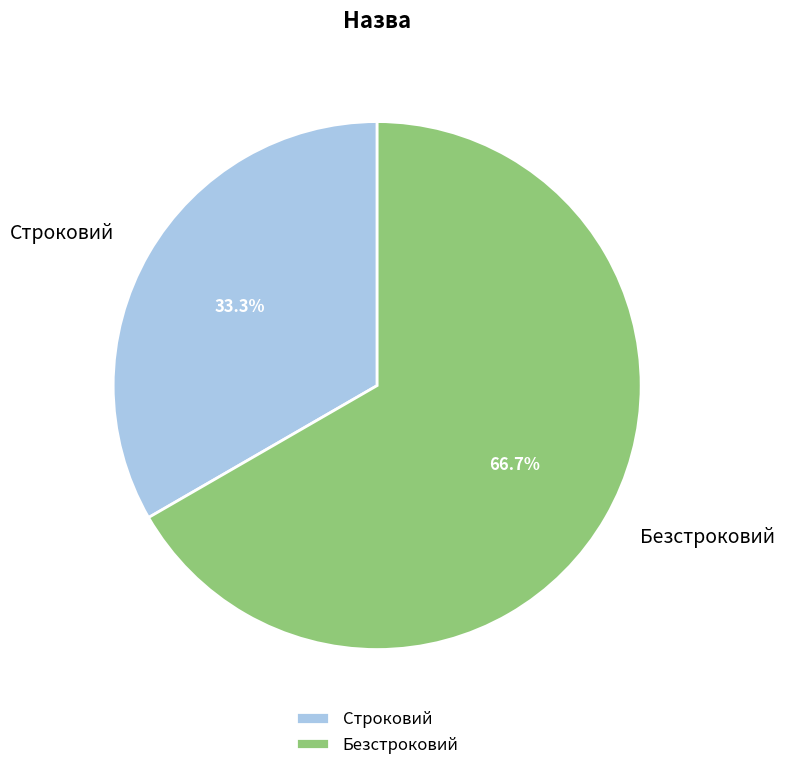

How much of the chart is everything except Строковий?

66.7%